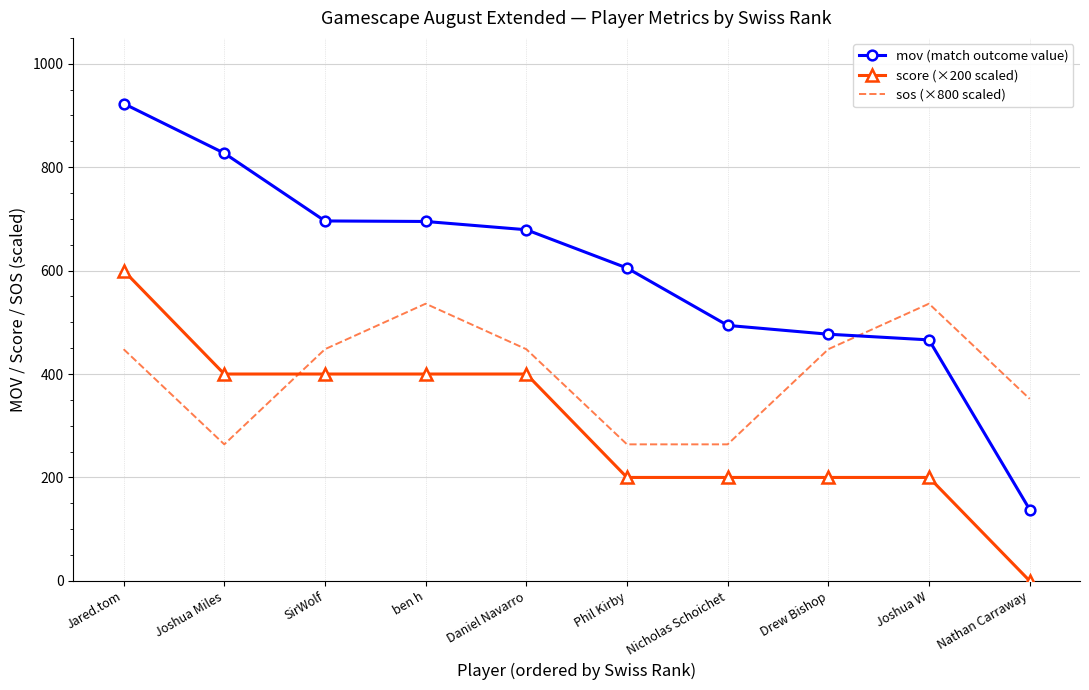

What position from the left is Nathan Carraway?

10